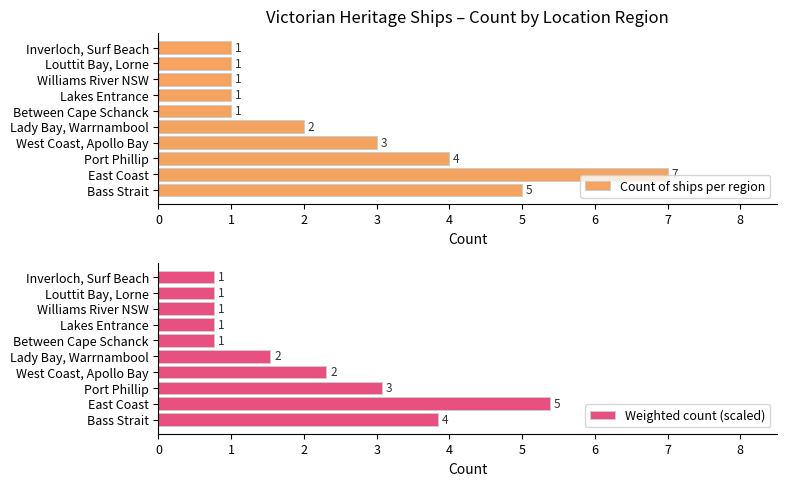

What is the value of the Count of ships per region bar at the 5th from the left?

2.0